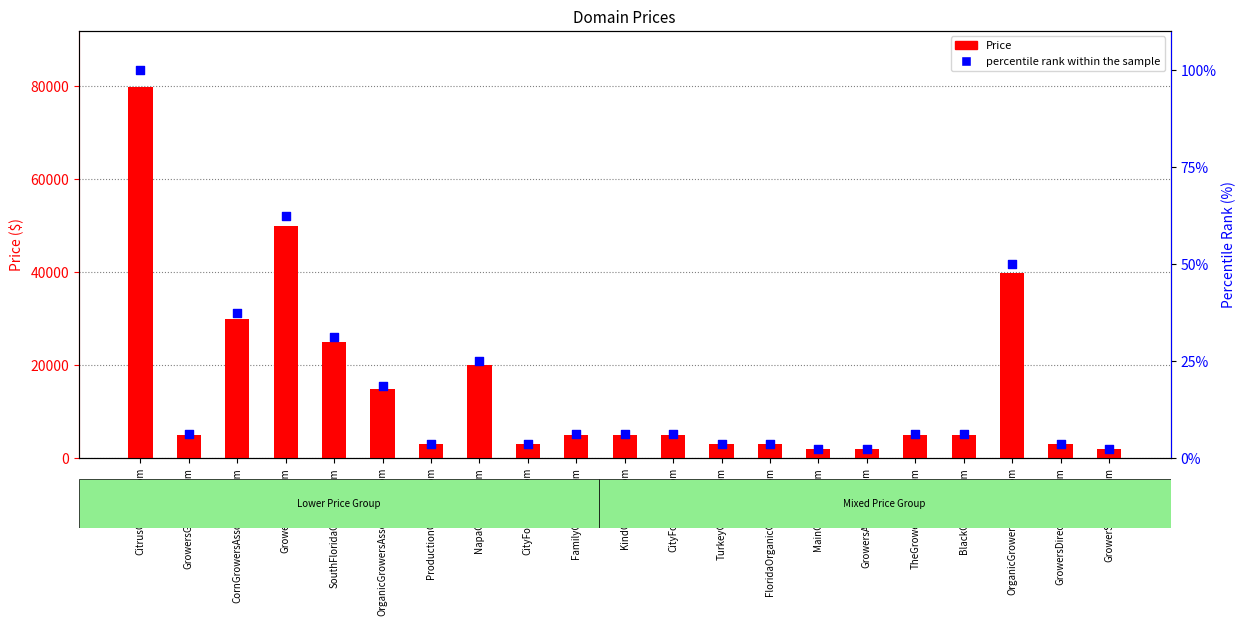

What are all the series names shown in the legend?

Price, percentile rank within the sample